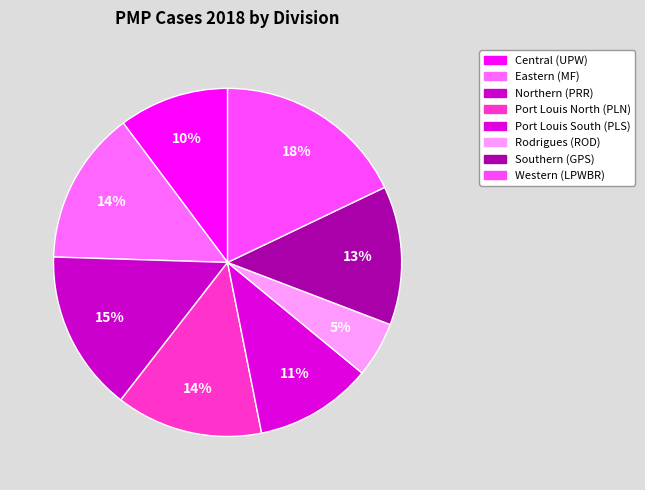

Which slice is the largest?

Western (LPWBR)